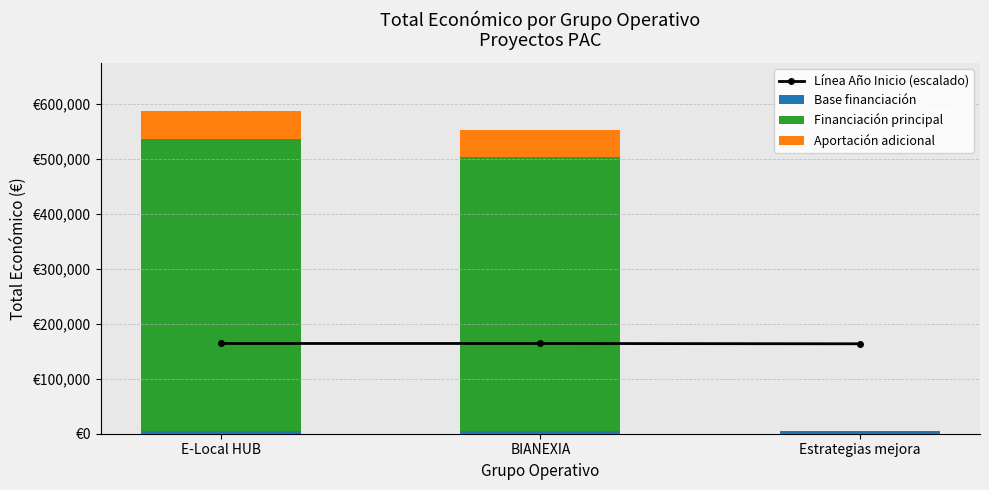

What is the total value across all series at Estrategias mejora?

168546.0